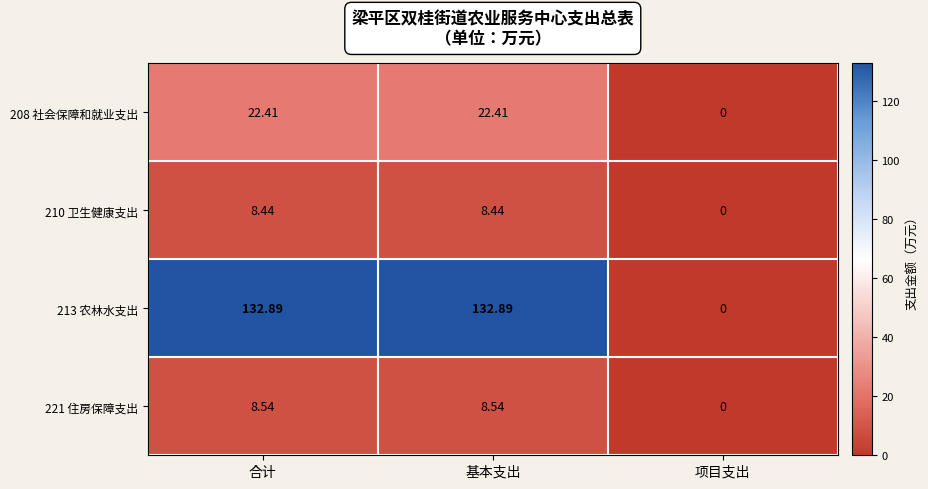

How many categories are shown in the chart?

3